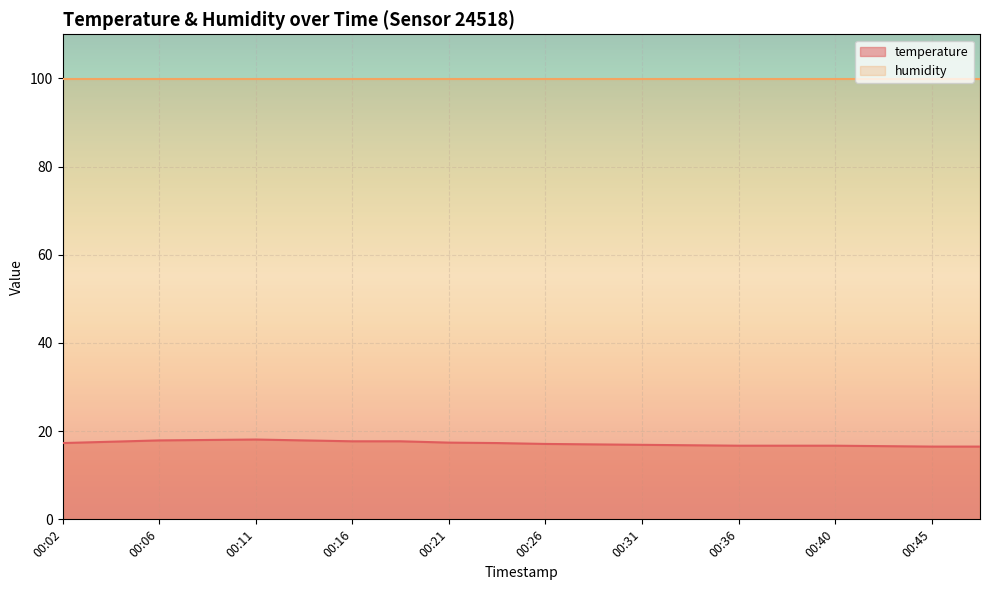

Which label corresponds to the largest value in the chart?

00:11